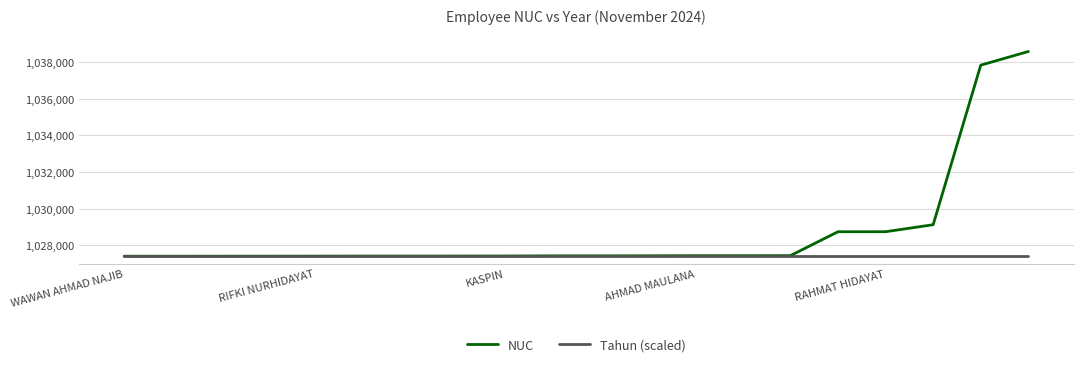

Which series has the largest total across all categories?

NUC